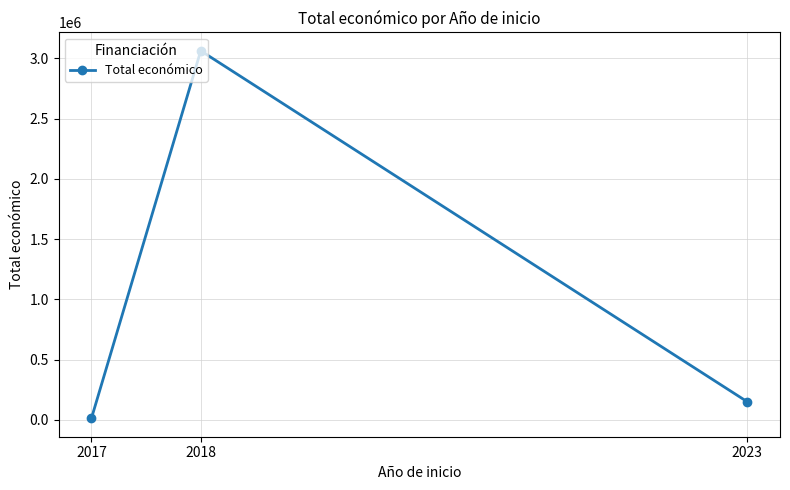

Reading left to right, transcribe all the data shown in this chart.

12000	3062871	150000